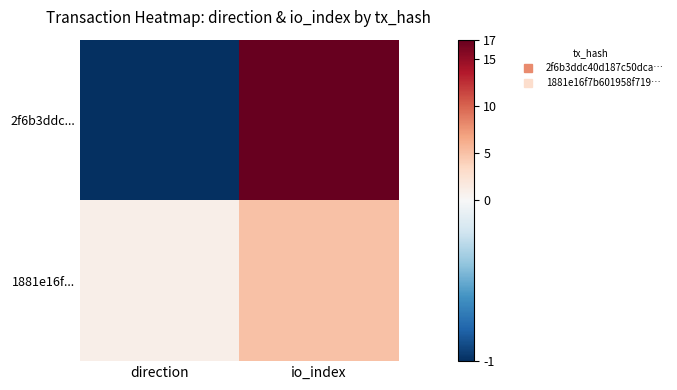

Which series has the largest range (max minus min)?

2f6b3ddc...